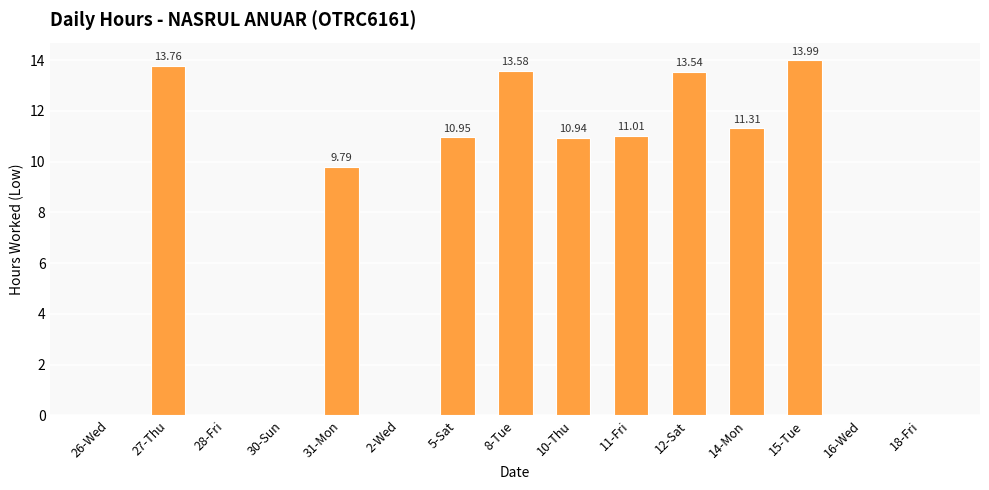

What is the change in value from 28-Fri to 31-Mon?

+9.8